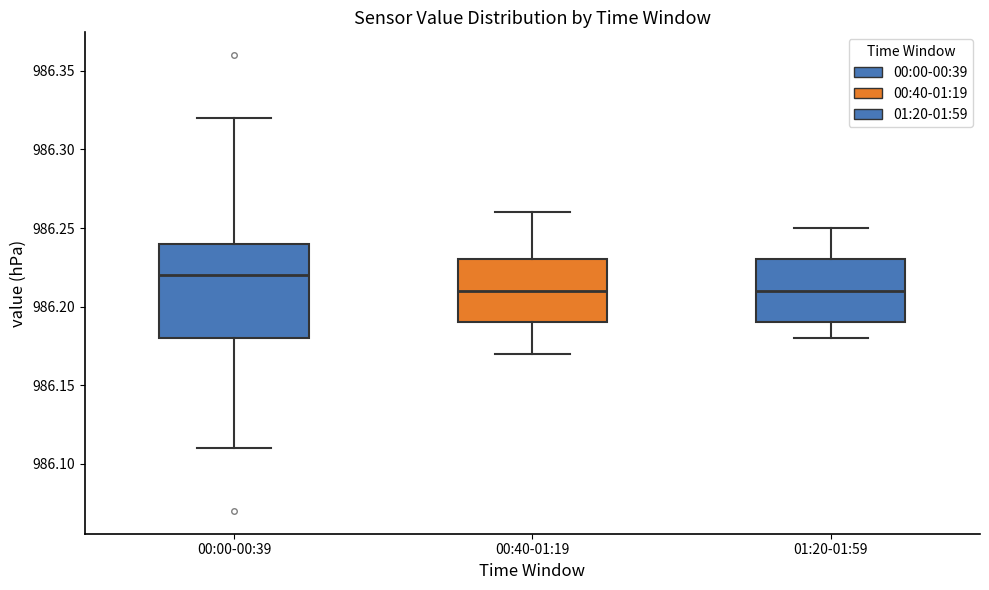

Which box is the tallest, from its lower edge to its upper edge?

00:00-00:39